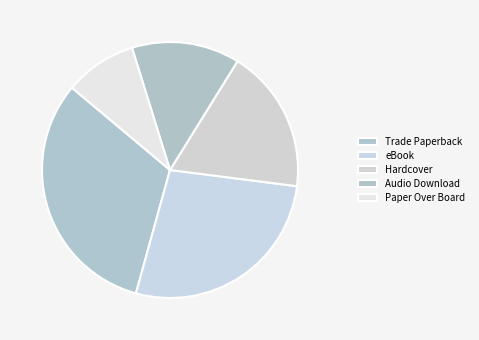

Which slice is the largest?

Trade Paperback